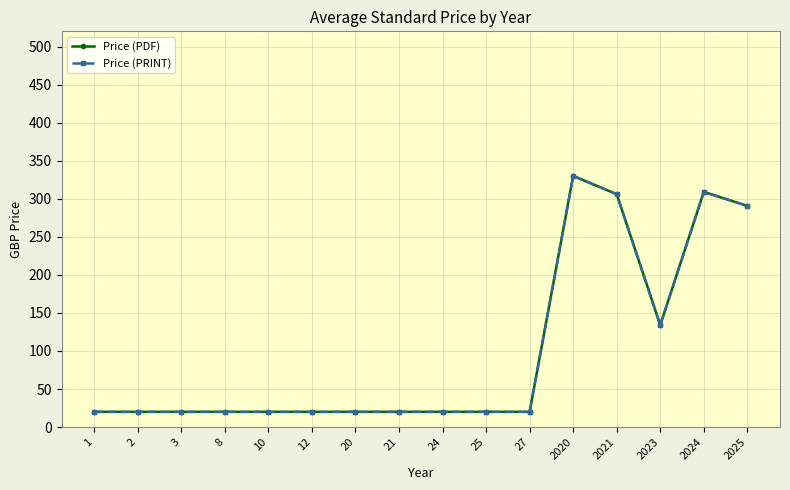

Does the chart have visible grid lines?

Yes